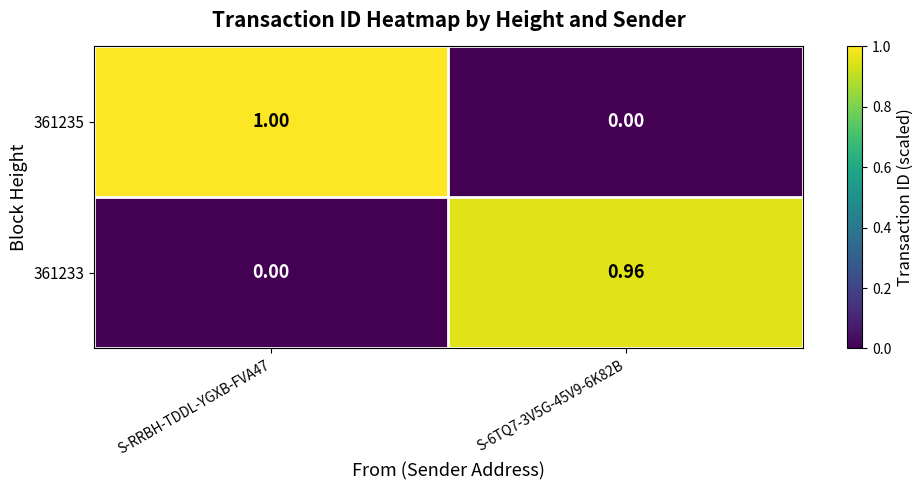

Is the value of 361233 at S-6TQ7-3V5G-45V9-6K82B greater than the value of 361235 at S-RRBH-TDDL-YGXB-FVA47?

No